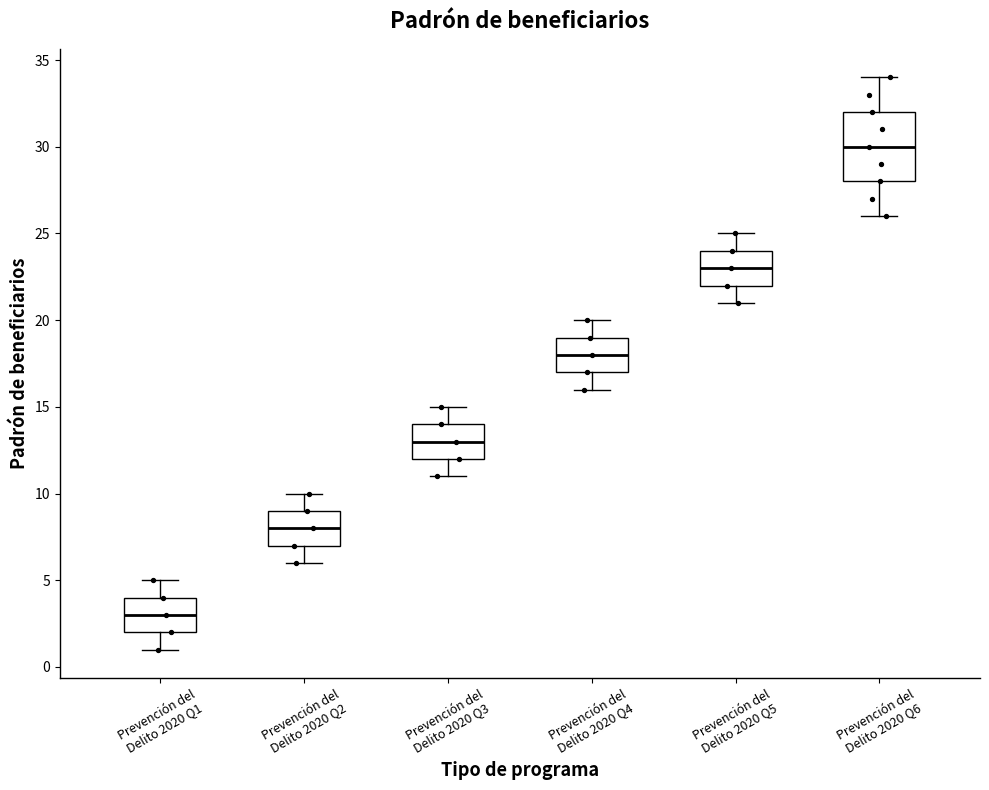

Which box has the highest median line?

Prevención del Delito 2020 Q6